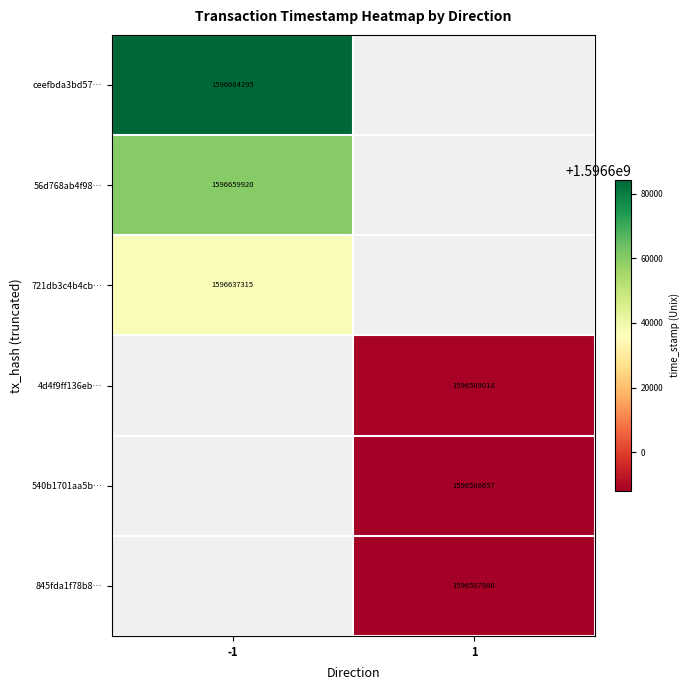

The value of ceefbda3bd57… at -1 is 1596684295. True or false?

True